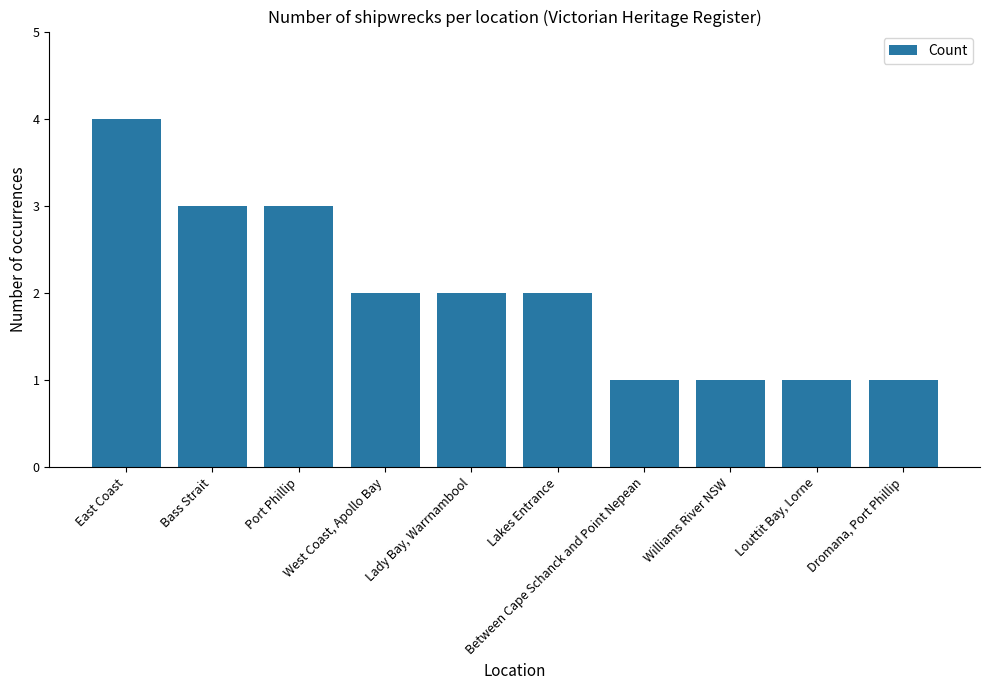

What is the difference between the maximum and minimum values?

3